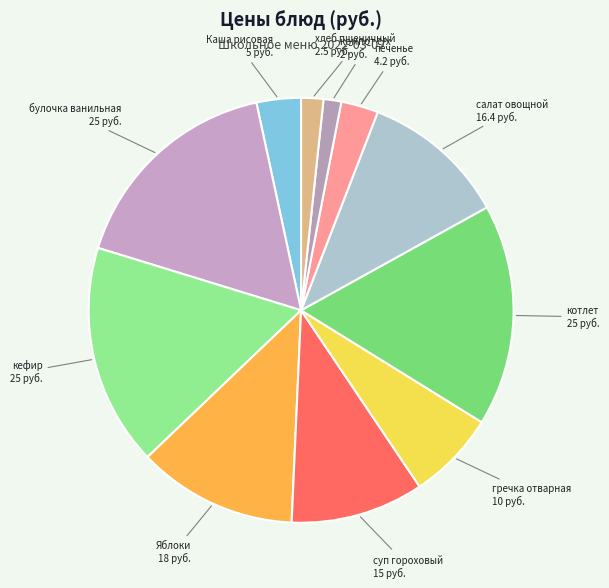

Count the number of slices in the pie.

11